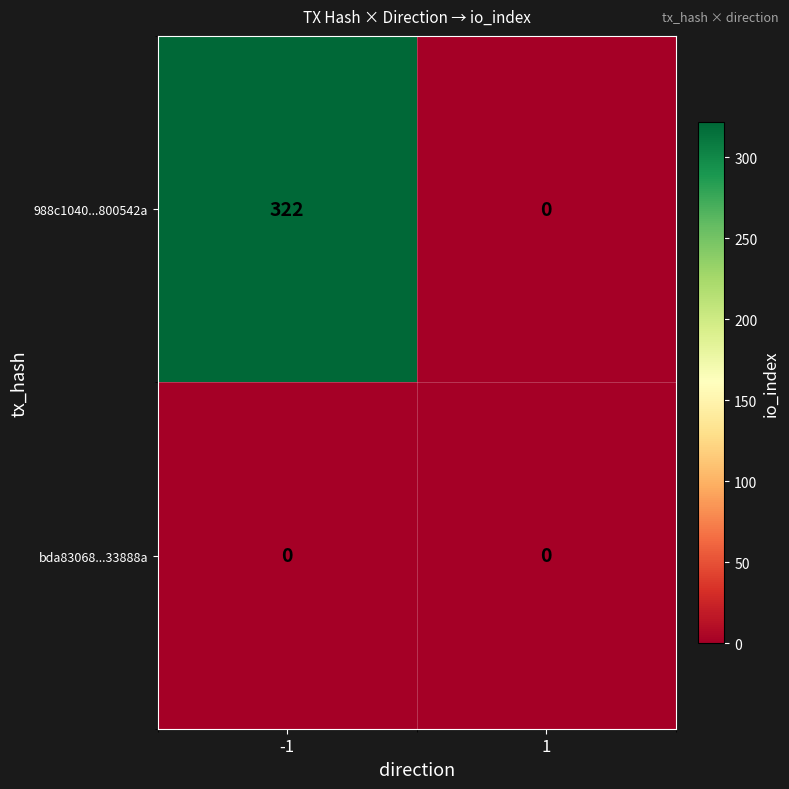

Reading right to left, extract all data points from this chart.

988c1040...800542a: 1=0	-1=322
bda83068...33888a: 1=0	-1=0